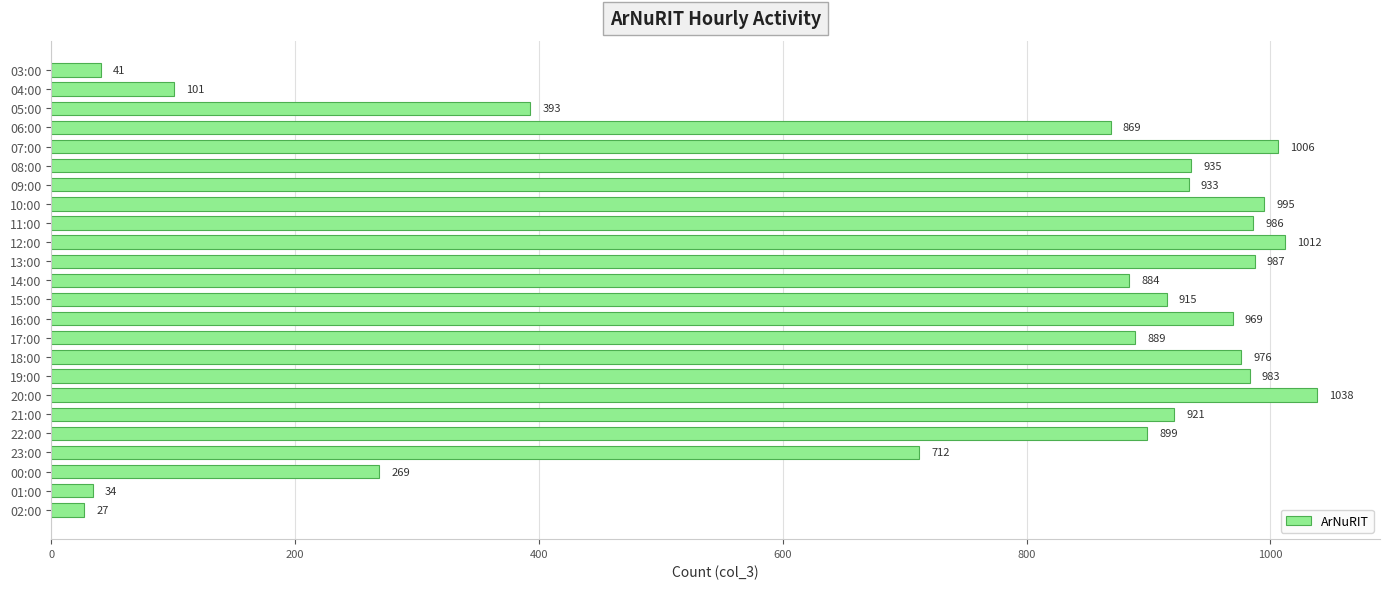

At which label is the value closest to 532?

05:00